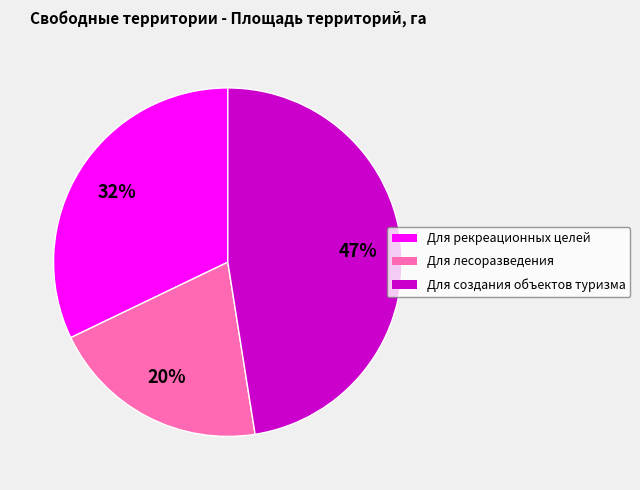

To the nearest percent, what is the average slice percentage?

33%